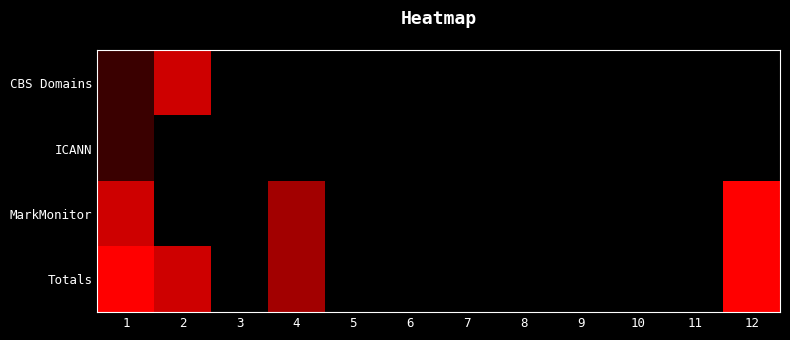

Which has a higher value, 11 or 2?

2